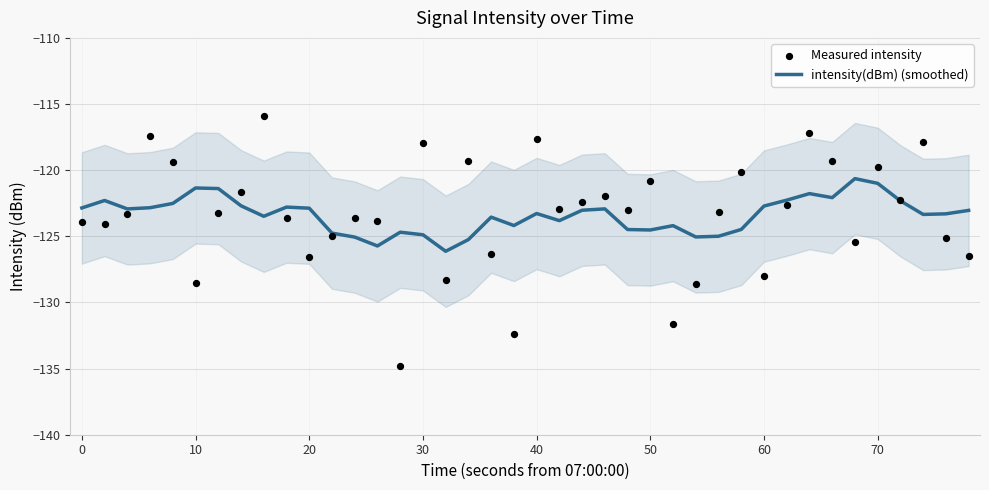

At how many categories does at least one series exceed -119?

6